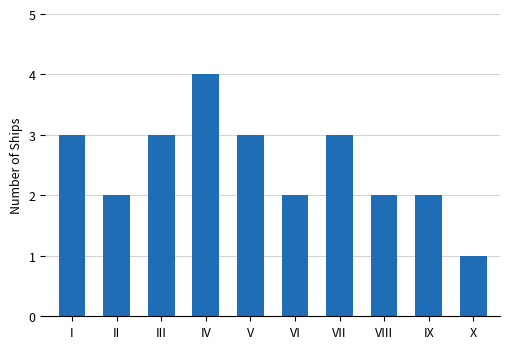

Read the value at II.

2